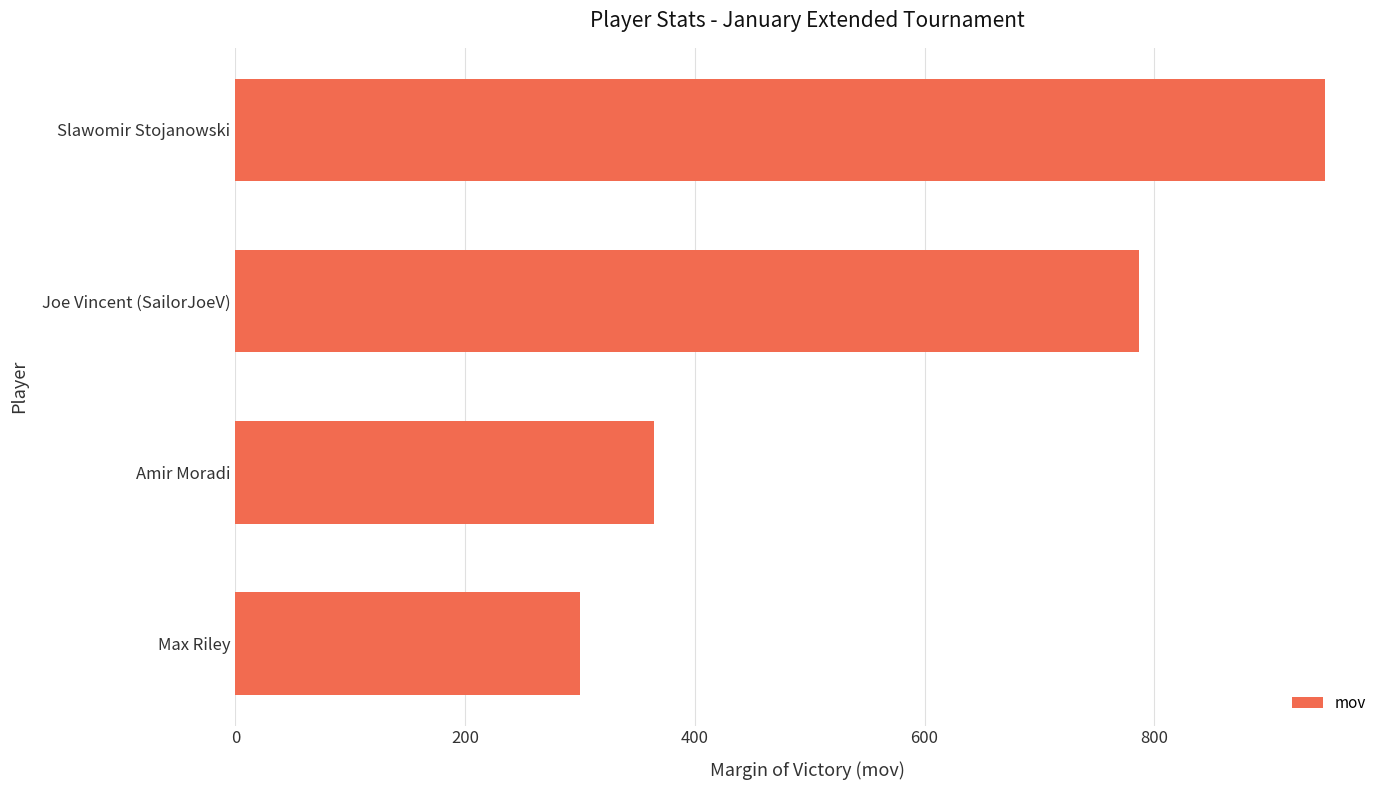

Does the chart contain any negative values?

No